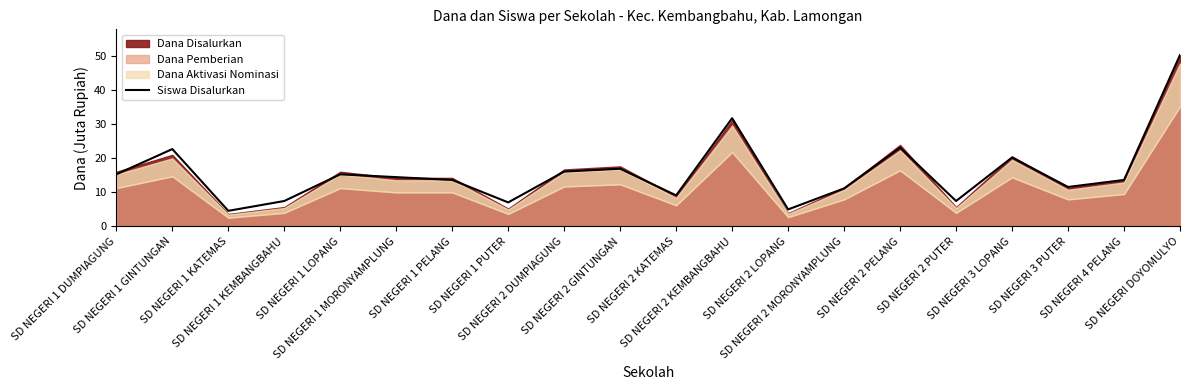

Is it true that the value at SD NEGERI 2 MORONYAMPLUNG is 17.6?

False